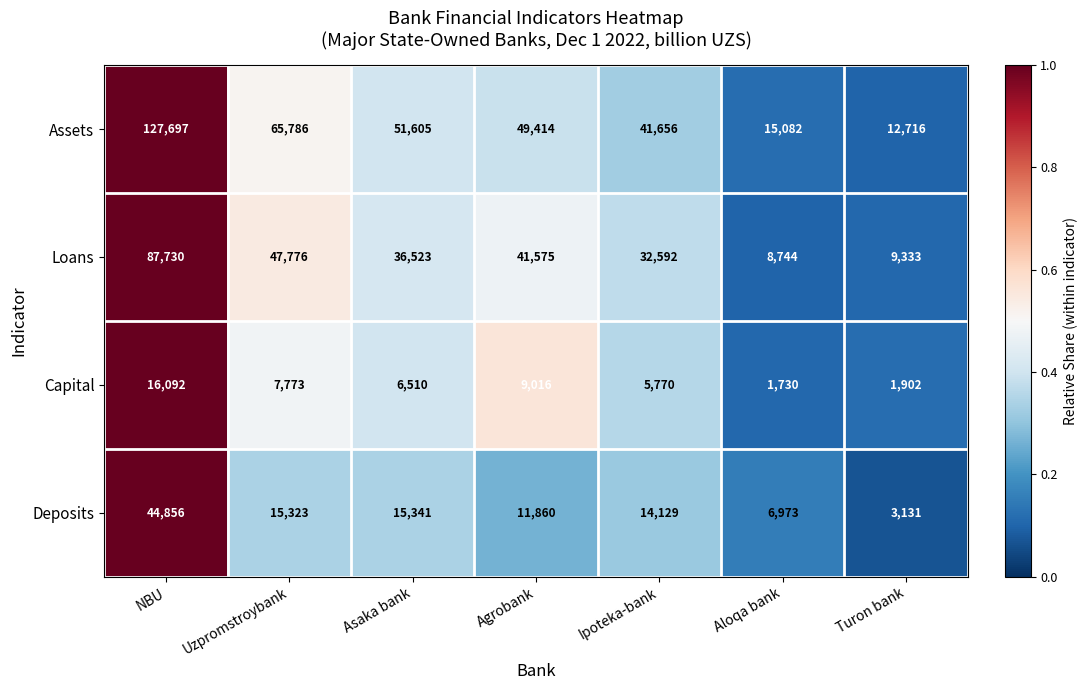

Which series changed the most between Agrobank and Aloqa bank?

Assets